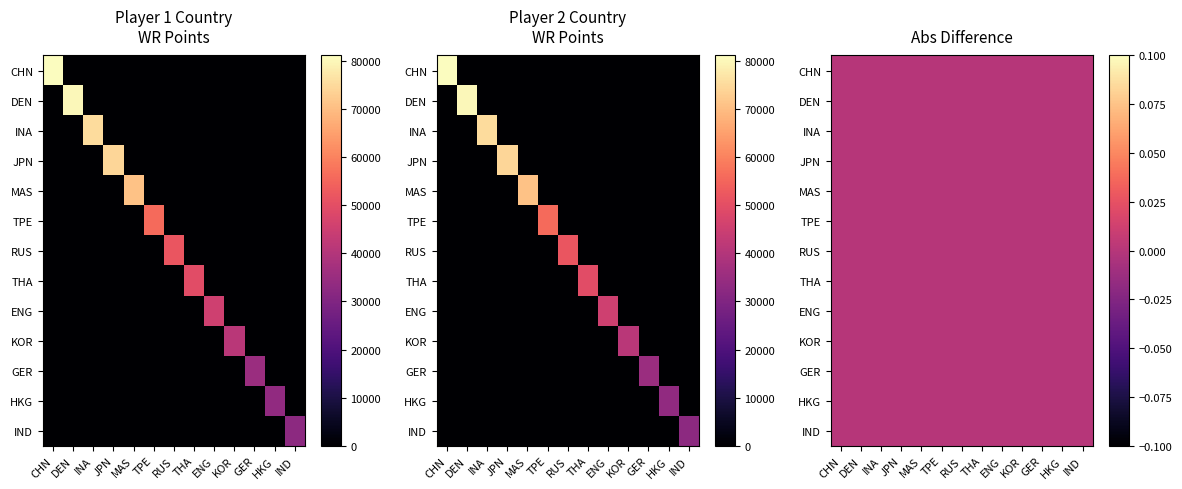

At which label does KOR reach its peak?

KOR